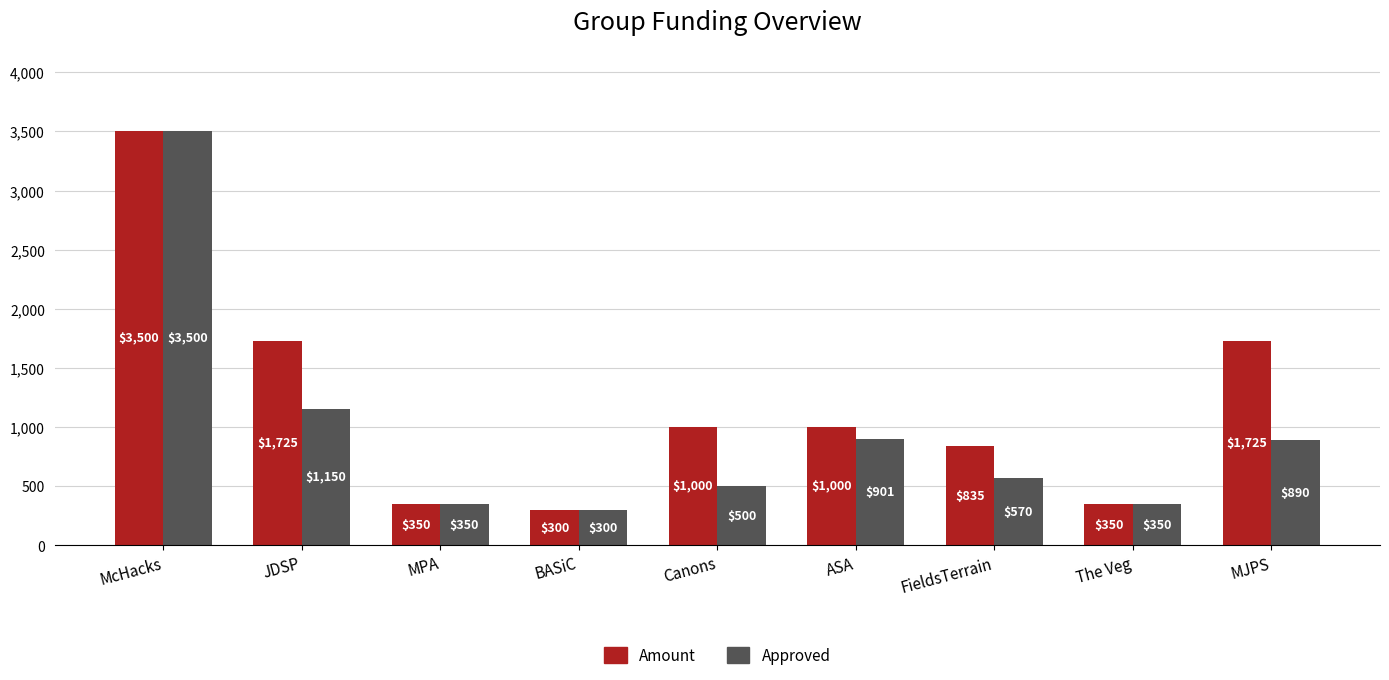

How many bars are there in each group?

2